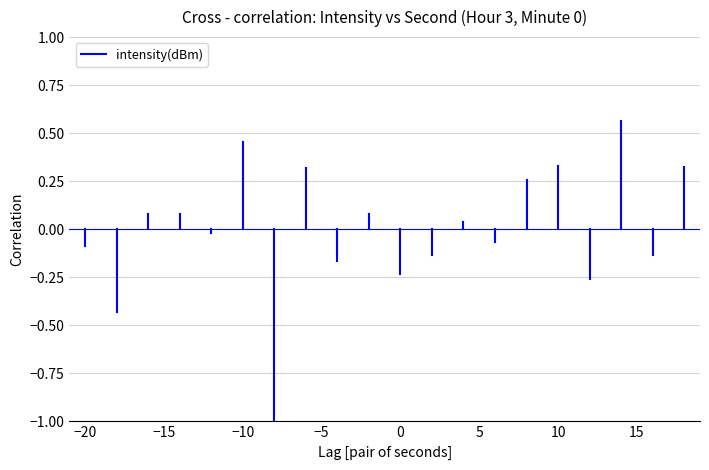

True or false: the data shows -0.1 at −20.

False